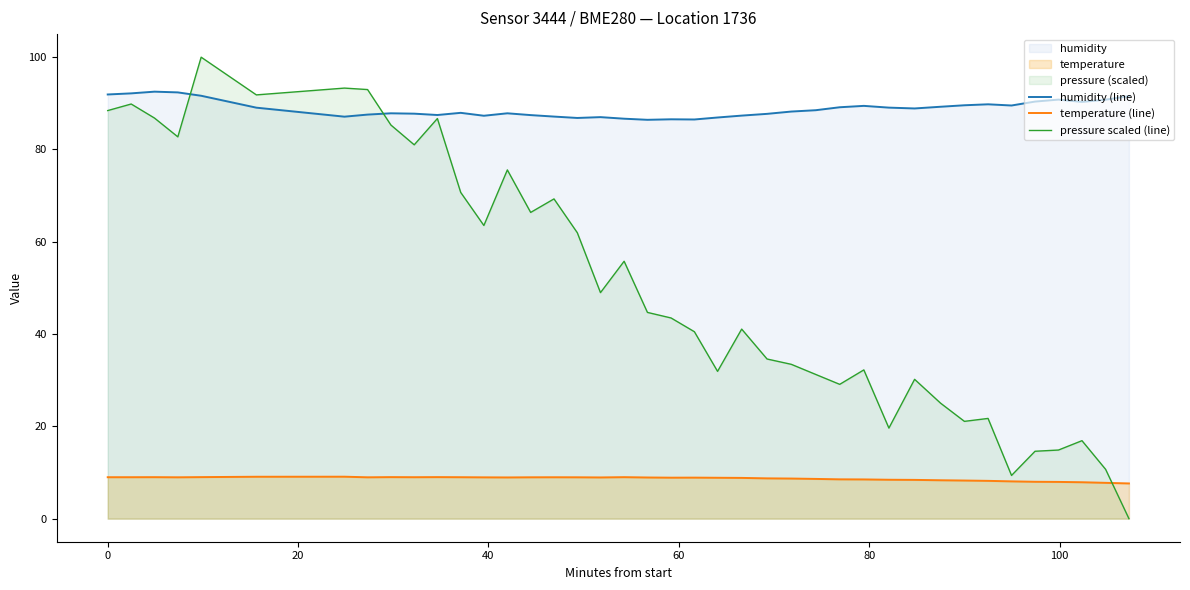

What is the value of the temperature (line) point at the 16th from the left?

9.0